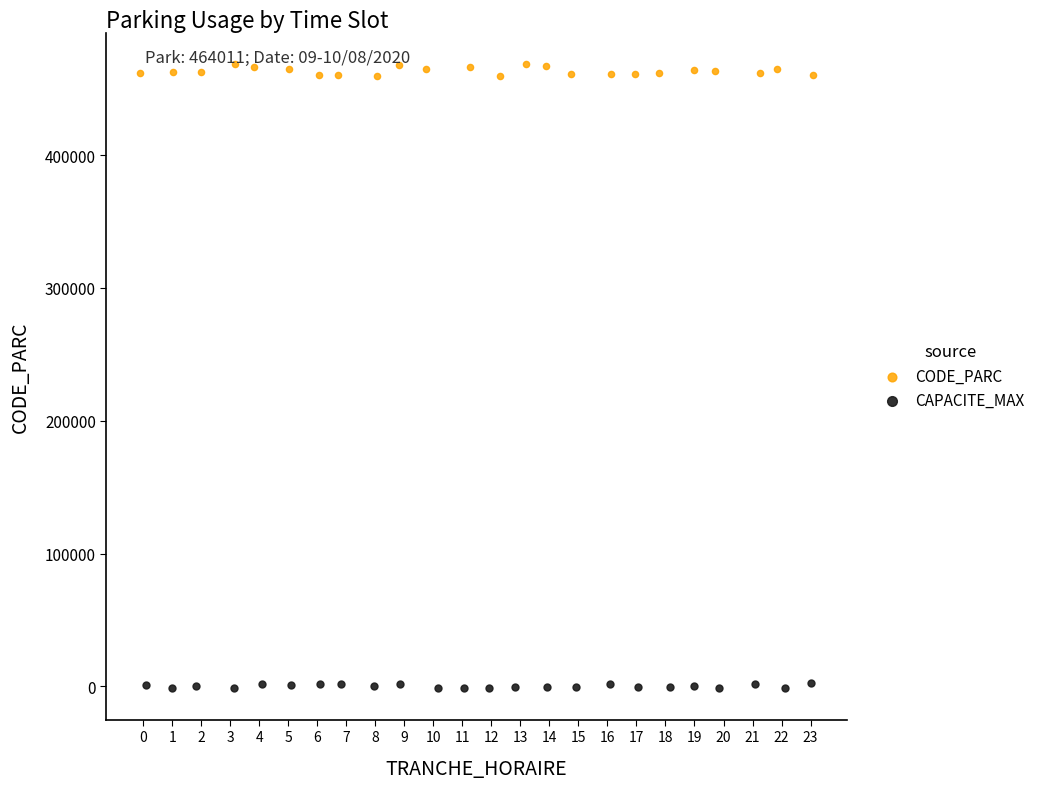

Which series has the widest spread of Y values?

CODE_PARC